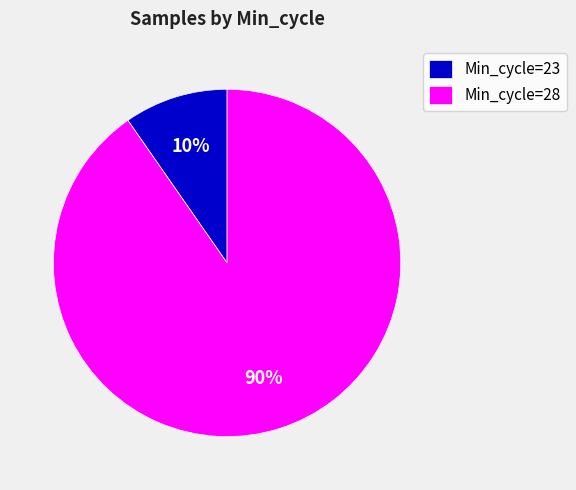

To the nearest percent, what portion does Min_cycle=23 represent?

10%